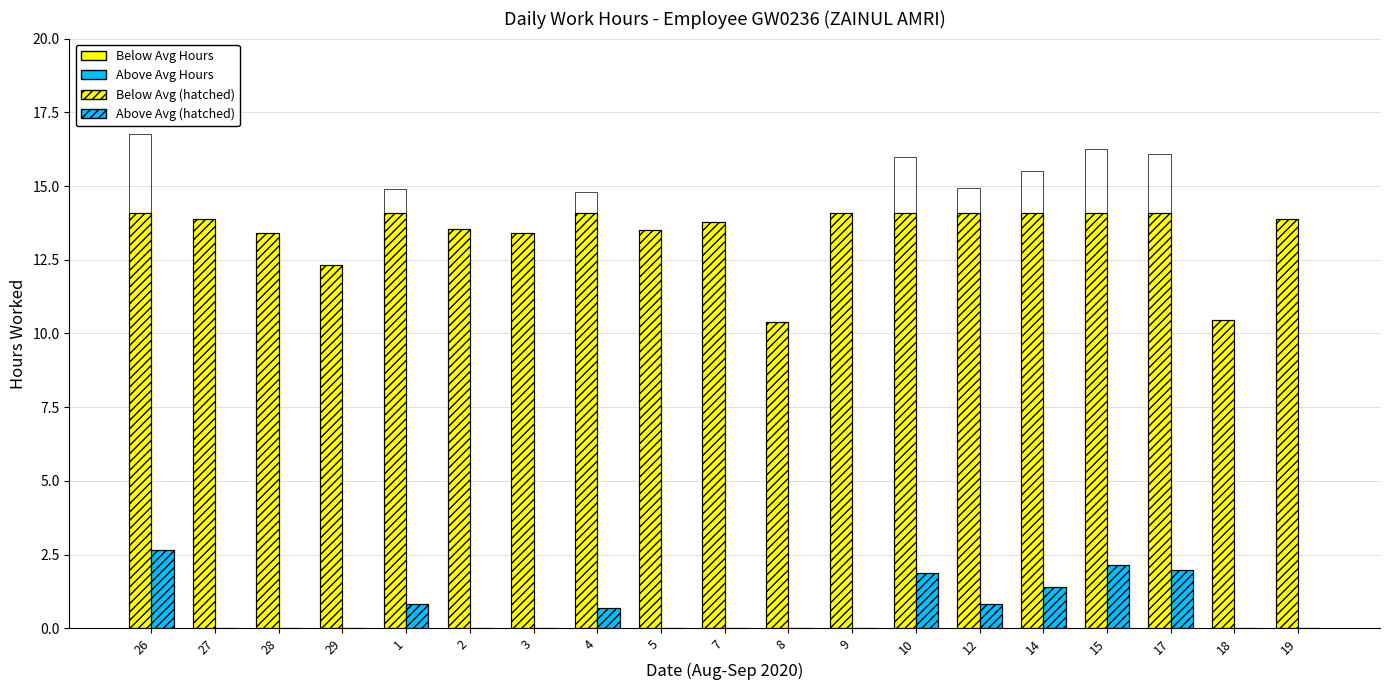

How many bars are there in total?

76